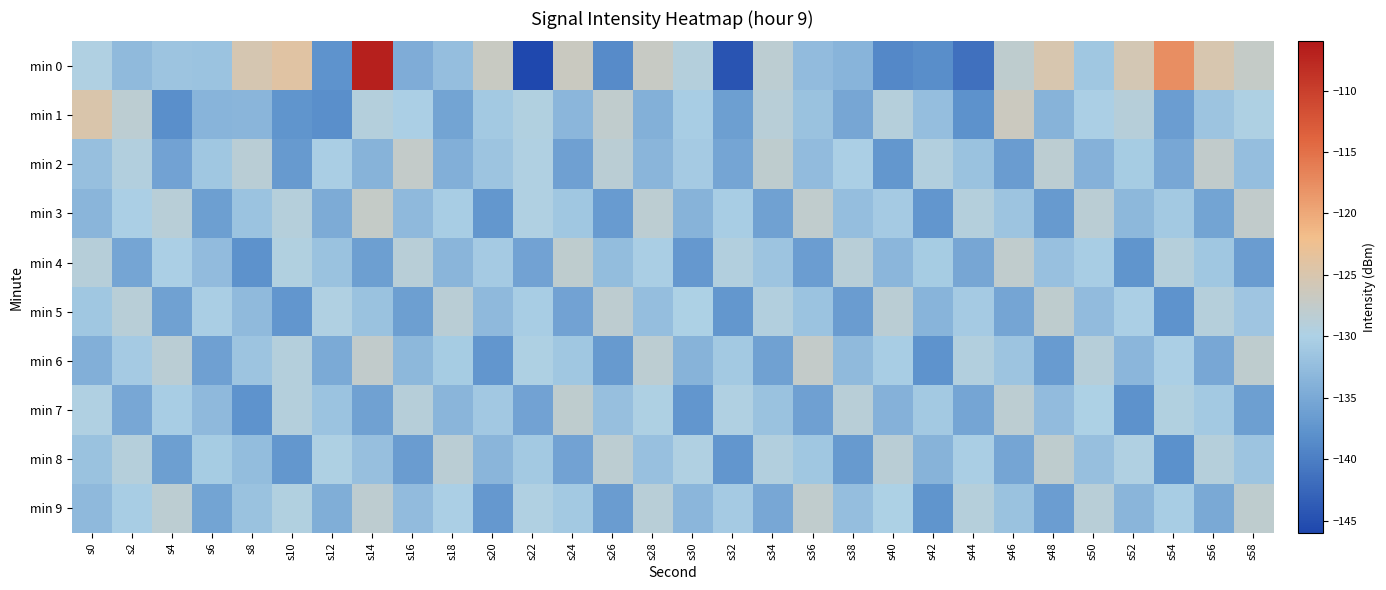

Reading left to right, transcribe all the data shown in this chart.

min 0: s0=-129.7	s2=-132.8	s4=-131.6	s6=-131.8	s8=-125.2	s10=-124.1	s12=-137.6	s14=-106.9	s16=-134.5	s18=-132.3	s20=-126.8	s22=-145.8	s24=-126.7	s26=-138.6	s28=-127.0	s30=-129.1	s32=-144.5	s34=-128.3	s36=-132.7	s38=-133.6	s40=-138.9	s42=-138.3	s44=-141.6	s46=-128.0	s48=-125.1	s50=-131.3	s52=-125.7	s54=-117.6	s56=-125.1	s58=-127.3
min 1: s0=-124.9	s2=-128.3	s4=-138.0	s6=-133.6	s8=-133.5	s10=-137.4	s12=-138.2	s14=-129.2	s16=-130.2	s18=-135.6	s20=-131.0	s22=-129.5	s24=-133.2	s26=-127.8	s28=-134.1	s30=-130.5	s32=-136.2	s34=-128.7	s36=-131.9	s38=-135.3	s40=-129.0	s42=-132.4	s44=-137.8	s46=-126.5	s48=-133.7	s50=-130.2	s52=-128.9	s54=-136.4	s56=-131.5	s58=-129.8
min 2: s0=-132.1	s2=-129.4	s4=-135.7	s6=-131.2	s8=-128.6	s10=-136.9	s12=-130.3	s14=-133.8	s16=-127.5	s18=-134.2	s20=-131.6	s22=-129.7	s24=-136.1	s26=-128.4	s28=-133.5	s30=-130.8	s32=-135.4	s34=-127.9	s36=-132.7	s38=-130.1	s40=-137.2	s42=-129.3	s44=-131.8	s46=-136.5	s48=-128.2	s50=-133.9	s52=-130.6	s54=-135.1	s56=-127.7	s58=-132.3
min 3: s0=-133.5	s2=-130.2	s4=-128.8	s6=-136.3	s8=-131.7	s10=-129.1	s12=-134.6	s14=-127.4	s16=-132.9	s18=-130.5	s20=-137.1	s22=-129.6	s24=-131.2	s26=-136.7	s28=-128.3	s30=-133.8	s32=-130.4	s34=-135.9	s36=-127.8	s38=-132.4	s40=-130.7	s42=-137.3	s44=-129.2	s46=-131.5	s48=-136.8	s50=-128.5	s52=-133.1	s54=-130.9	s56=-135.6	s58=-127.6
min 4: s0=-128.9	s2=-135.4	s4=-130.1	s6=-132.7	s8=-137.8	s10=-129.5	s12=-131.8	s14=-136.2	s16=-128.7	s18=-133.4	s20=-130.8	s22=-135.7	s24=-127.9	s26=-132.5	s28=-130.3	s30=-137.0	s32=-129.4	s34=-131.6	s36=-136.4	s38=-128.8	s40=-133.2	s42=-130.6	s44=-135.3	s46=-127.8	s48=-132.0	s50=-130.4	s52=-137.5	s54=-129.1	s56=-131.3	s58=-136.6
min 5: s0=-131.2	s2=-128.7	s4=-135.9	s6=-130.3	s8=-132.8	s10=-137.4	s12=-129.7	s14=-131.9	s16=-136.3	s18=-128.6	s20=-133.0	s22=-130.5	s24=-135.8	s26=-128.1	s28=-132.3	s30=-130.0	s32=-137.2	s34=-129.3	s36=-131.7	s38=-136.5	s40=-128.4	s42=-133.6	s44=-130.8	s46=-135.5	s48=-127.9	s50=-132.6	s52=-130.2	s54=-137.7	s56=-129.0	s58=-131.4
min 6: s0=-134.2	s2=-130.7	s4=-128.5	s6=-136.1	s8=-131.5	s10=-129.2	s12=-134.8	s14=-127.6	s16=-133.1	s18=-130.6	s20=-137.3	s22=-129.8	s24=-131.3	s26=-136.9	s28=-128.2	s30=-133.7	s32=-130.9	s34=-136.0	s36=-127.5	s38=-132.8	s40=-130.4	s42=-137.6	s44=-129.3	s46=-131.6	s48=-136.7	s50=-128.9	s52=-133.3	s54=-130.1	s56=-135.2	s58=-128.0
min 7: s0=-129.6	s2=-135.1	s4=-130.5	s6=-132.9	s8=-137.6	s10=-129.2	s12=-131.7	s14=-136.0	s16=-128.9	s18=-133.5	s20=-131.1	s22=-135.8	s24=-128.0	s26=-132.2	s28=-129.8	s30=-137.3	s32=-129.6	s34=-131.8	s36=-136.1	s38=-128.7	s40=-133.9	s42=-131.0	s44=-135.5	s46=-128.3	s48=-132.7	s50=-130.0	s52=-137.8	s54=-129.5	s56=-131.0	s58=-136.3
min 8: s0=-131.8	s2=-129.1	s4=-136.2	s6=-130.6	s8=-132.5	s10=-137.1	s12=-129.9	s14=-132.2	s16=-136.6	s18=-128.5	s20=-133.4	s22=-130.9	s24=-135.7	s26=-128.2	s28=-132.0	s30=-129.6	s32=-137.4	s34=-129.4	s36=-131.2	s38=-136.8	s40=-128.6	s42=-133.8	s44=-130.3	s46=-135.4	s48=-128.0	s50=-132.1	s52=-129.7	s54=-137.9	s56=-129.0	s58=-131.5
min 9: s0=-133.0	s2=-130.4	s4=-128.3	s6=-135.6	s8=-131.9	s10=-129.5	s12=-134.4	s14=-128.1	s16=-132.6	s18=-130.2	s20=-137.0	s22=-129.7	s24=-131.0	s26=-136.5	s28=-128.8	s30=-133.3	s32=-130.7	s34=-135.2	s36=-127.8	s38=-132.4	s40=-130.0	s42=-137.5	s44=-129.1	s46=-131.8	s48=-136.4	s50=-128.7	s52=-133.5	s54=-130.5	s56=-135.0	s58=-127.9